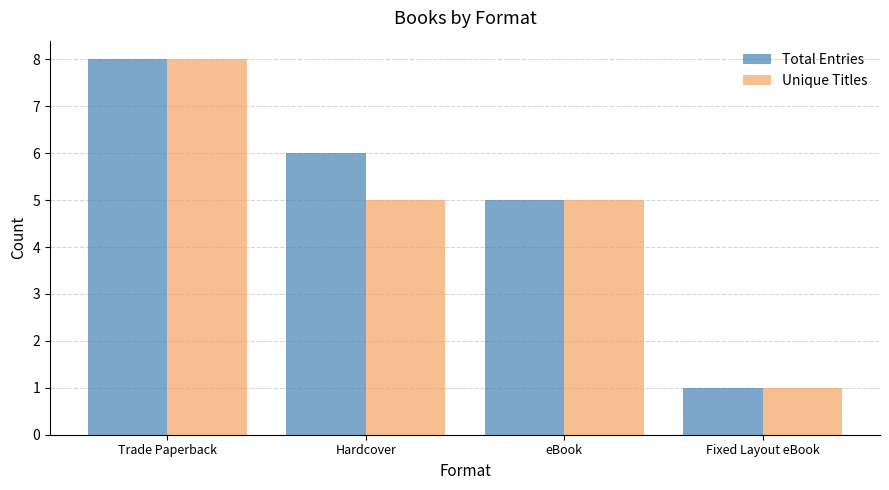

Reading right to left, list all the values displayed in this chart.

Total Entries: Fixed Layout eBook=1	eBook=5	Hardcover=6	Trade Paperback=8
Unique Titles: Fixed Layout eBook=1	eBook=5	Hardcover=5	Trade Paperback=8